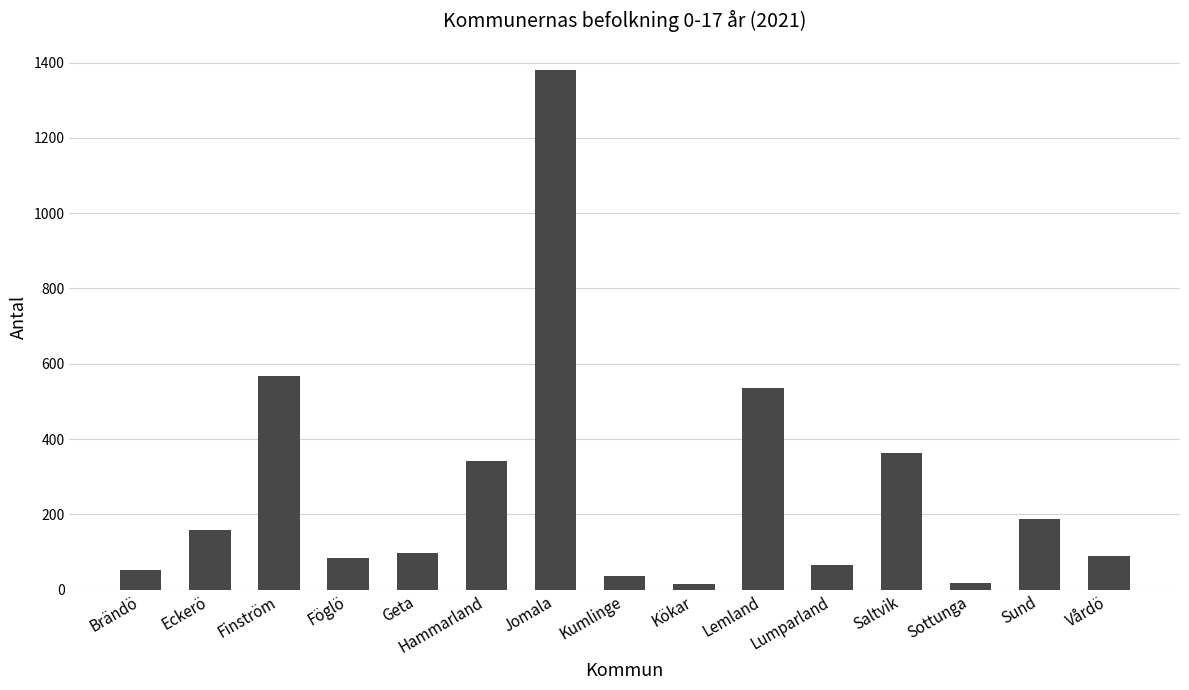

At which label is the value closest to 697?

Finström